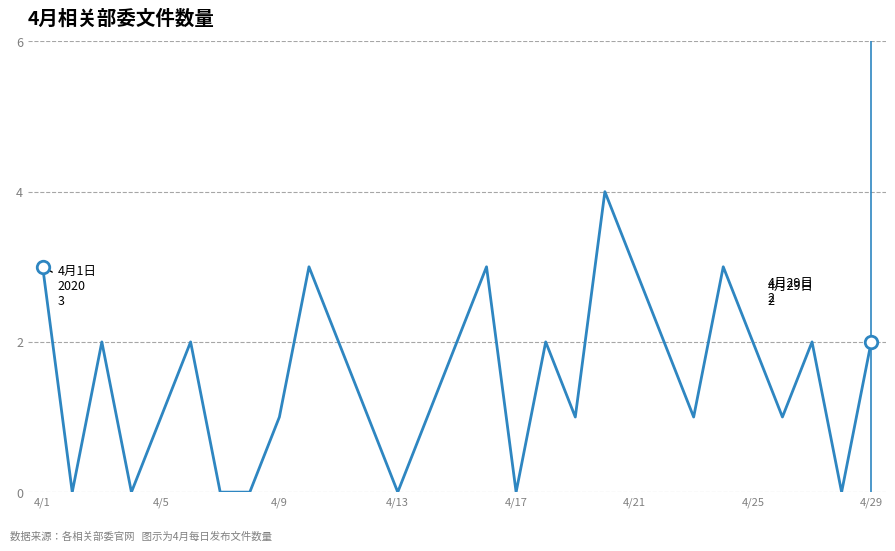

What is the maximum value shown in the chart?

4